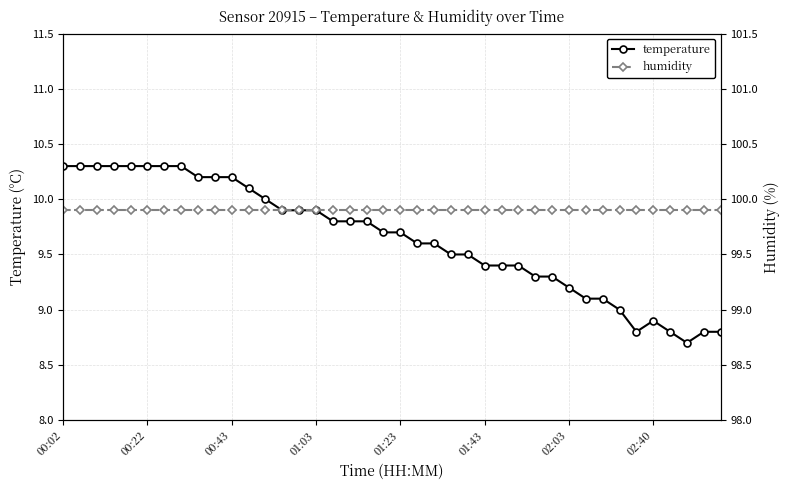

Where is temperature nearest to the value 9?

33